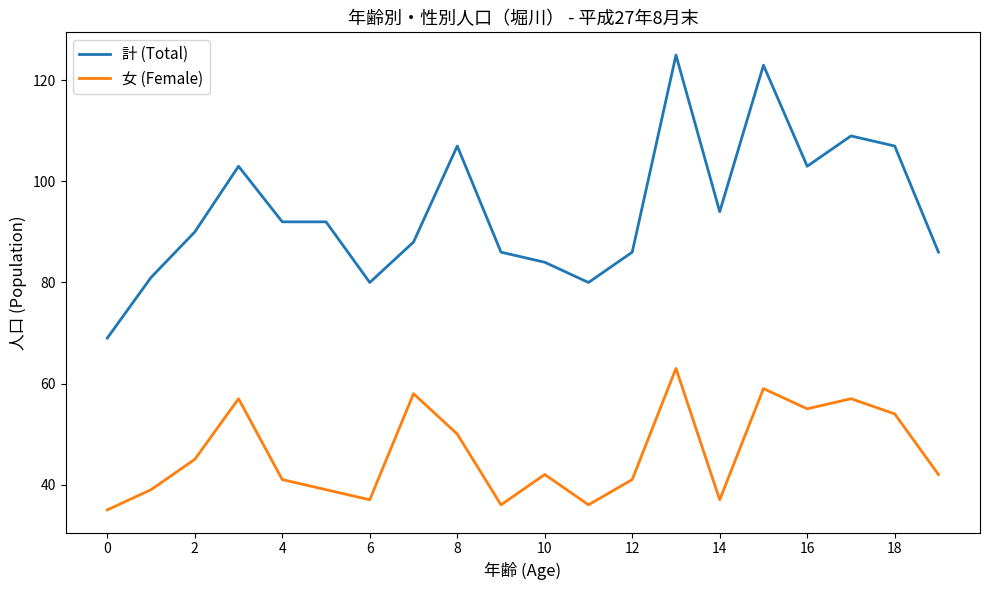

How many interior local peaks does the 女 (Female) series have?

6